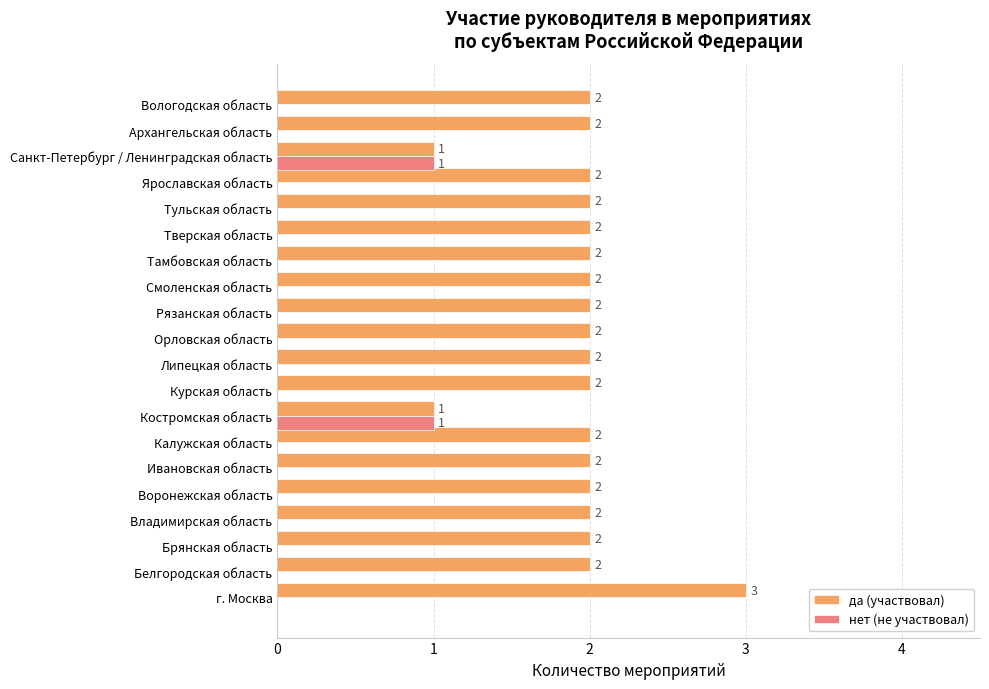

Is it true that нет (не участвовал) equals 0 at Тамбовская область?

True